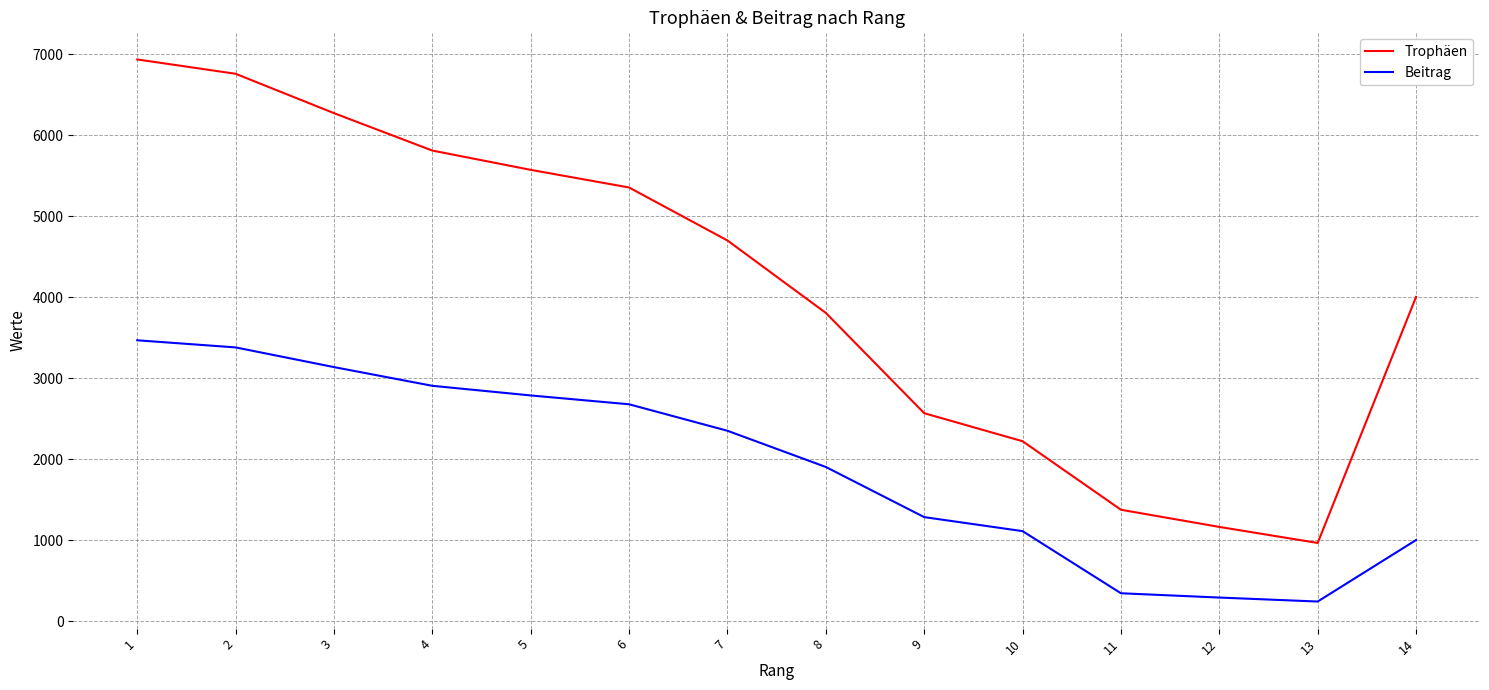

What is the smallest value displayed?

241